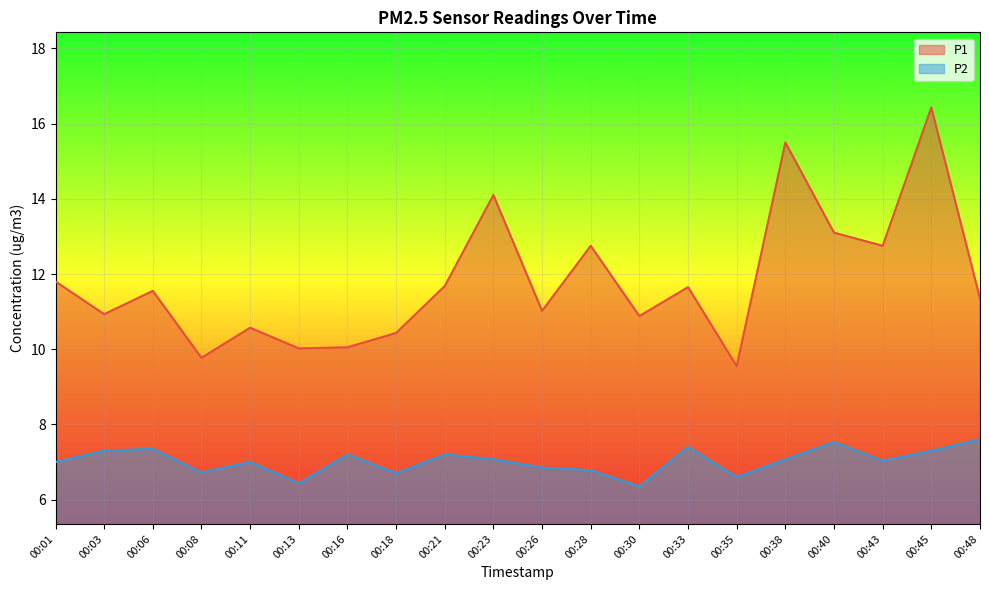

True or false: P1 and P2 cross at least once.

False